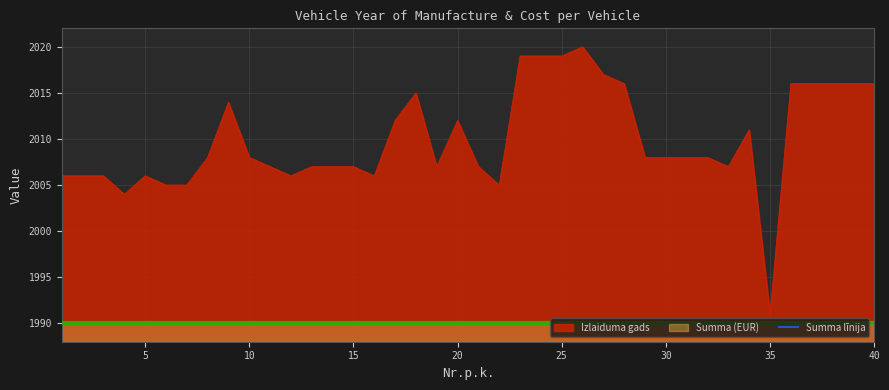

Rank the categories by value from highest to lowest.

26, 23, 24, 25, 27, 28, 36, 37, 38, 39, 40, 18, 9, 17, 20, 34, 8, 10, 29, 30, 31, 32, 11, 13, 14, 15, 19, 21, 33, 1, 2, 3, 5, 12, 16, 6, 7, 22, 4, 35